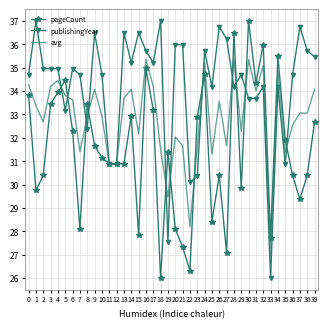

What is the minimum value shown in the chart?

26.0